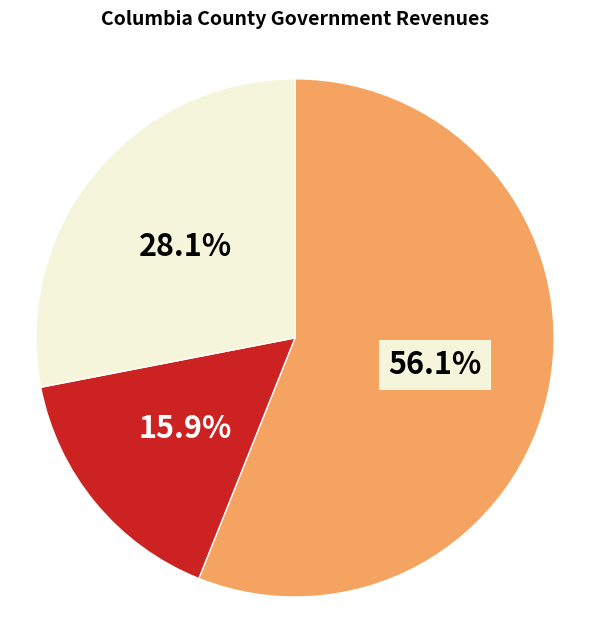

Does any single category account for the majority?

Yes